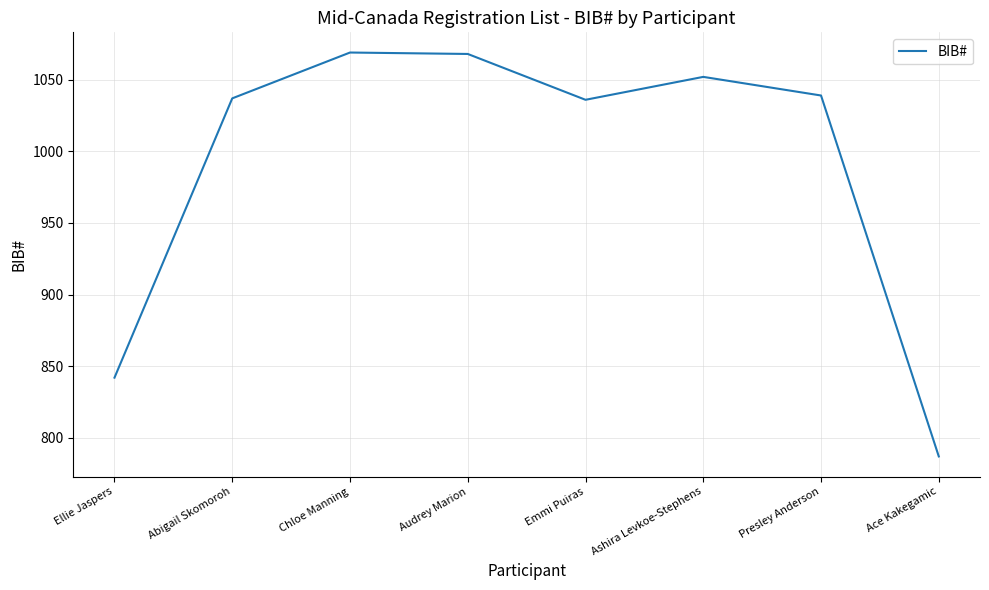

What is the sum of the values at Chloe Manning and Ace Kakegamic?

1856